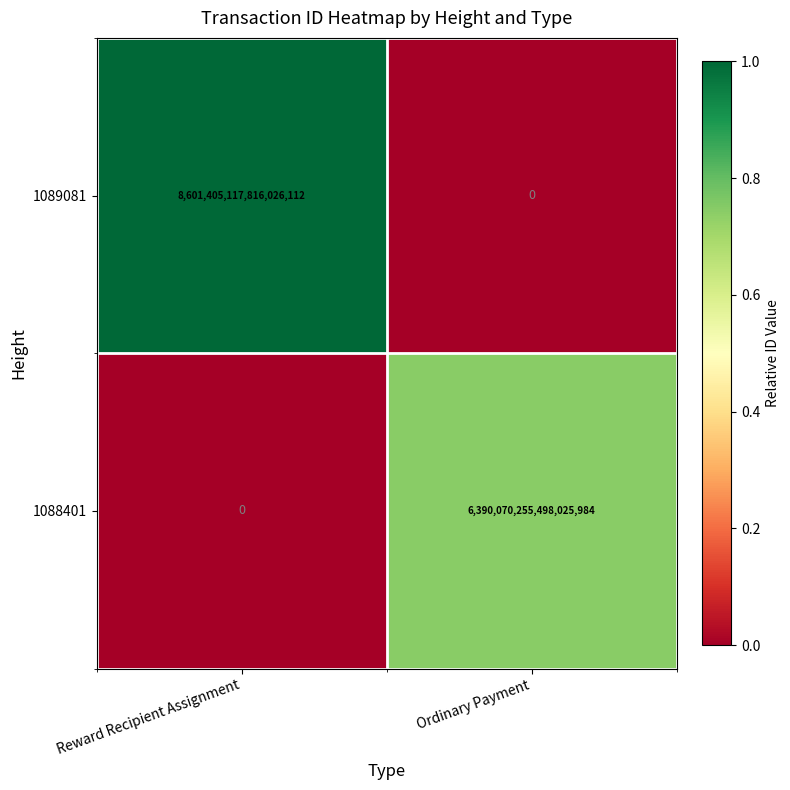

At which label does 1089081 reach its minimum?

Ordinary Payment